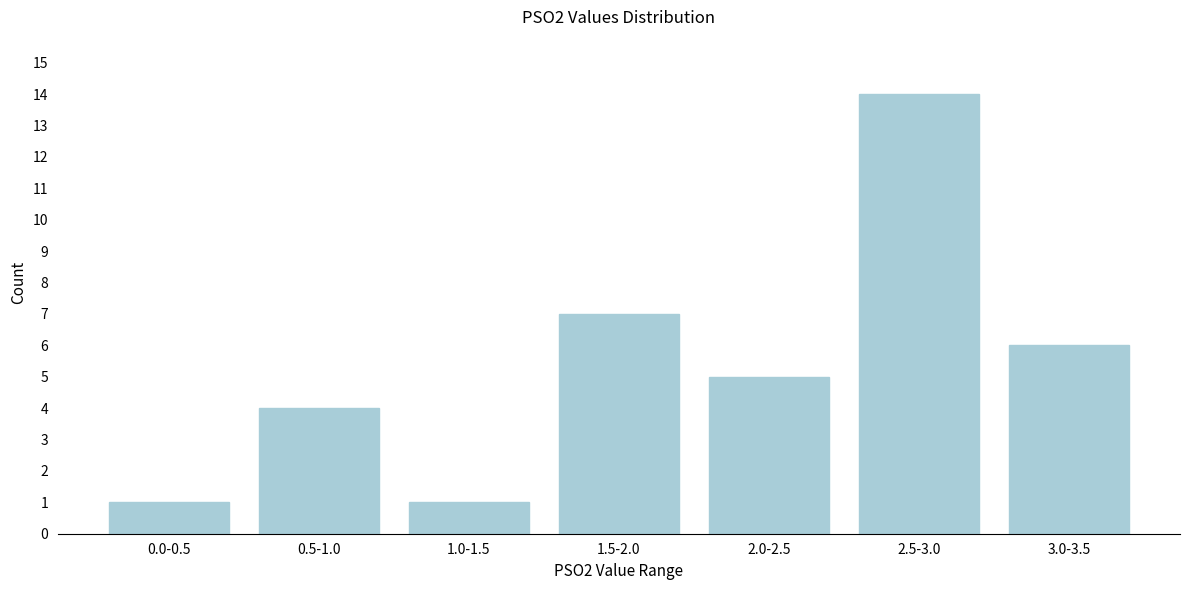

Reading left to right, transcribe all the data shown in this chart.

1	4	1	7	5	14	6